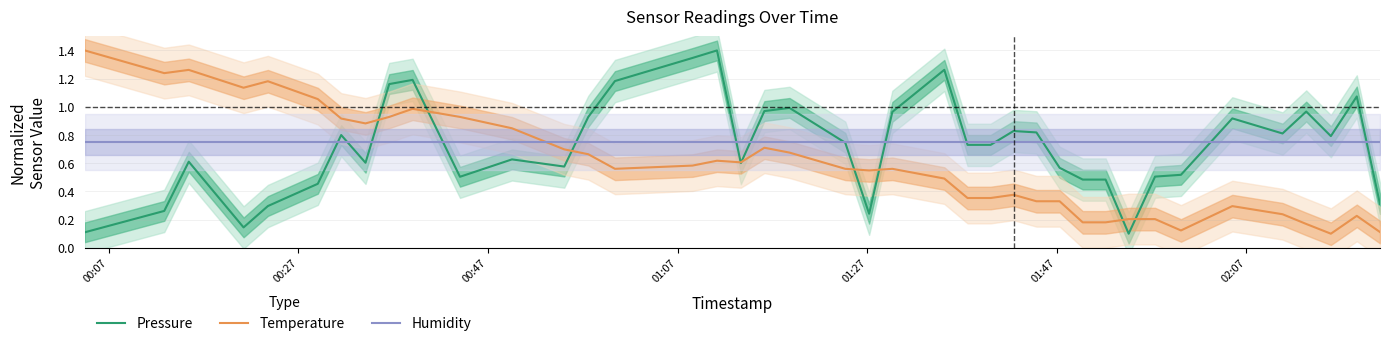

True or false: Temperature and Humidity intersect in this chart.

True